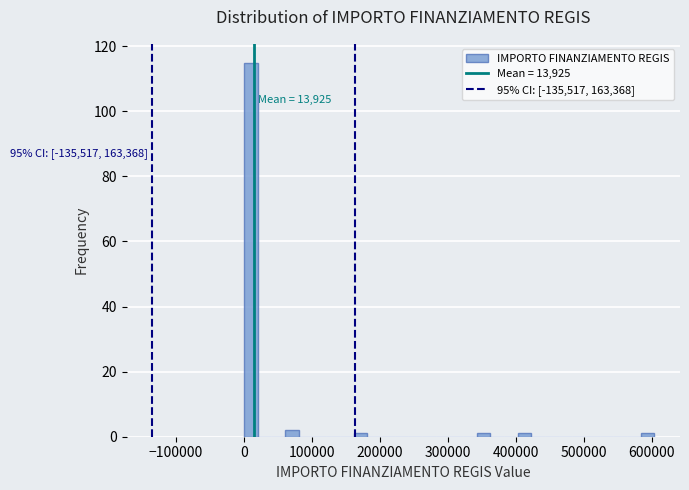

Read against the x-axis, roughly where is the centre of the tallest bar?

10000